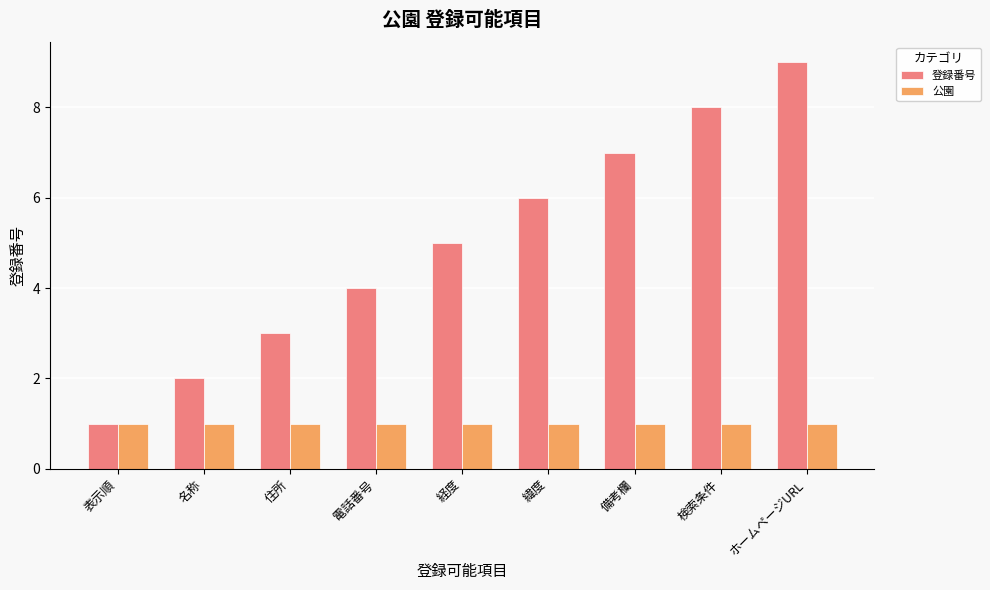

What are all the series names shown in the legend?

登録番号, 公園